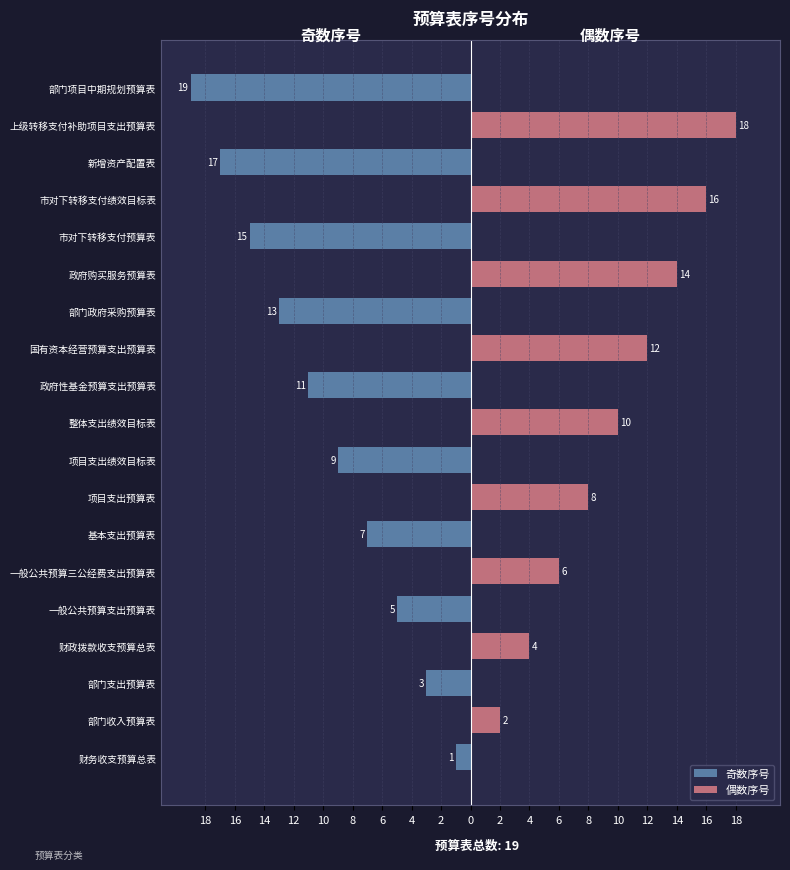

Where does the 奇数序号 series first go above -1?

部门收入预算表